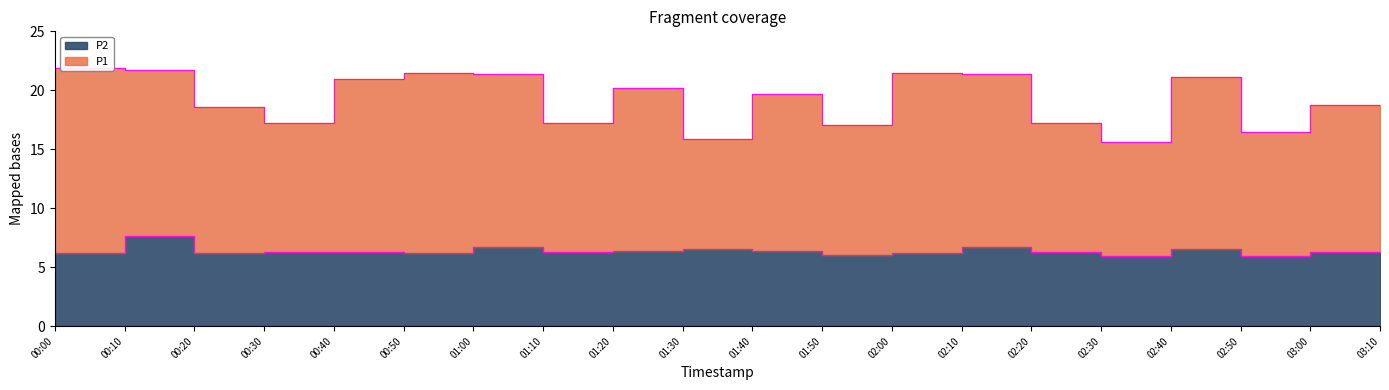

What is the sum of all P1 values?

385.2